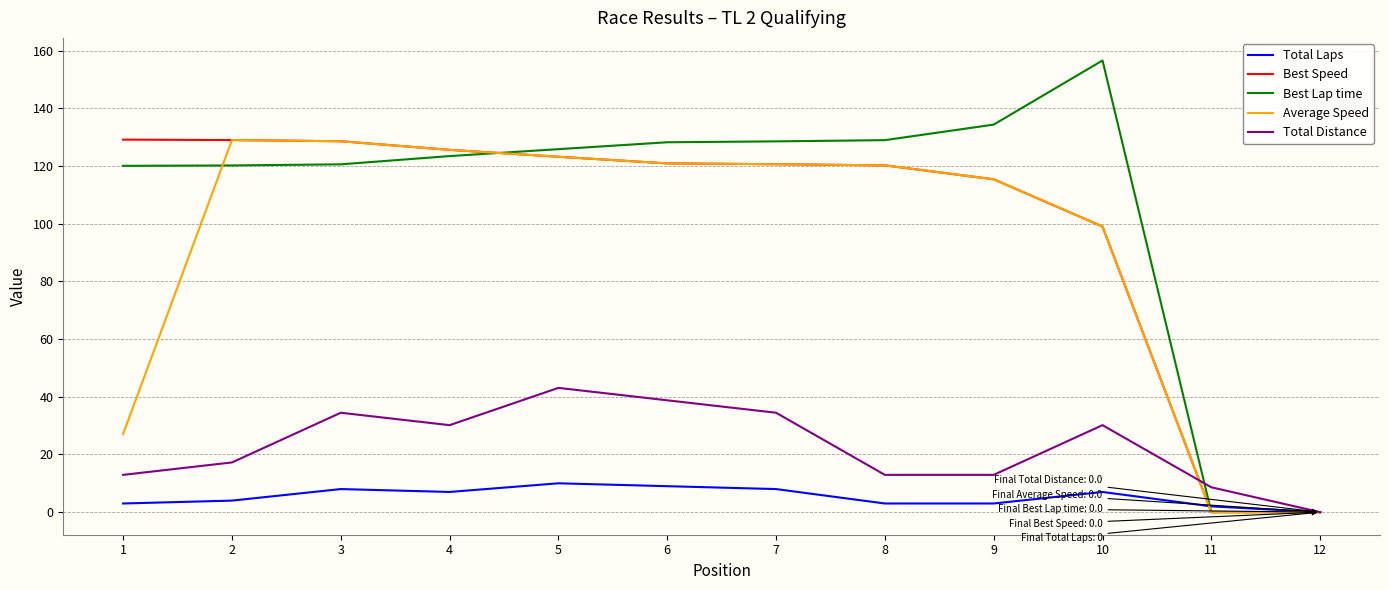

True or false: Total Distance has more than 1 interior local peaks.

True